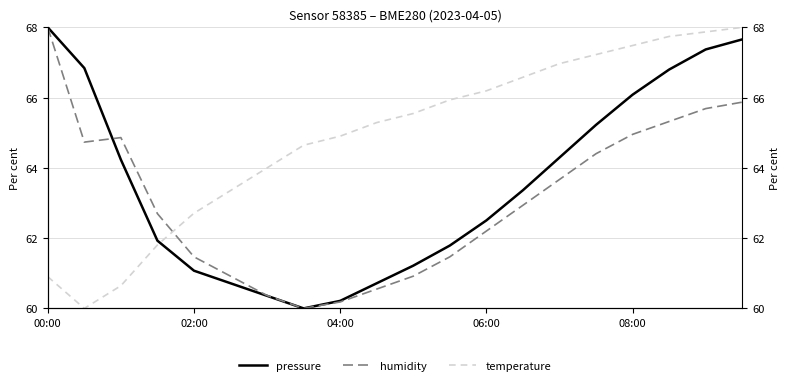

Which category has the lowest value in the humidity series?

7